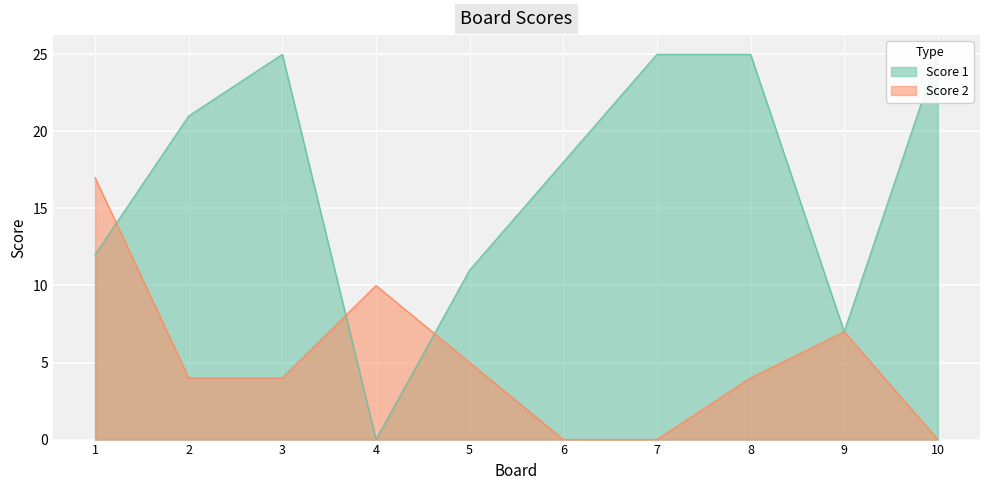

List the series in order of their peak value, highest first.

Score 1, Score 2